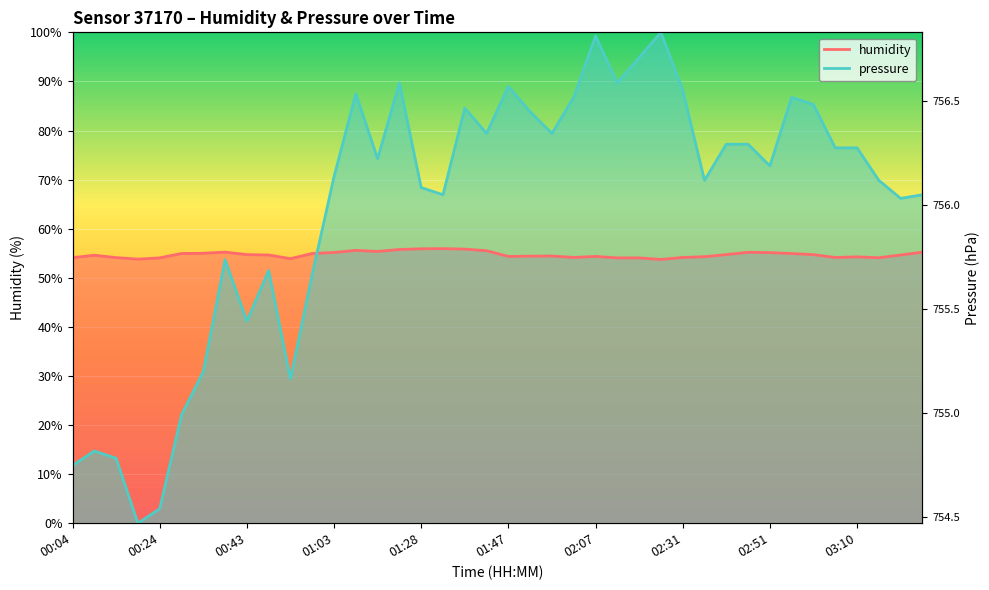

In humidity, how many points are lower than both neighbors (excluding endpoints)?

8